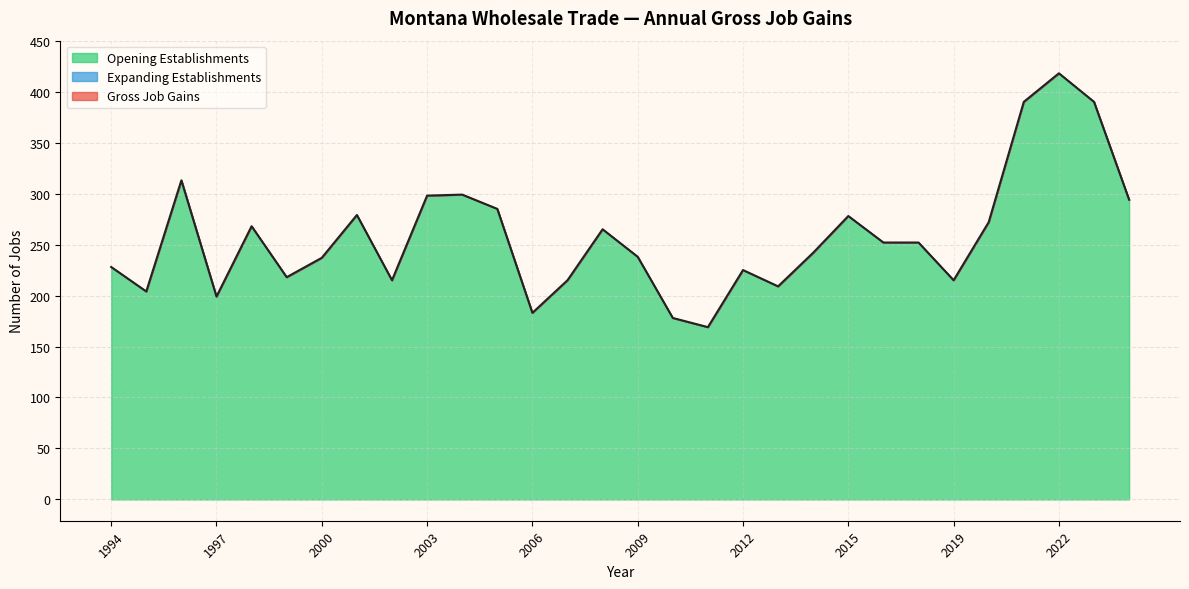

How many interior local valleys (lower than both neighbors) does the data have?

8